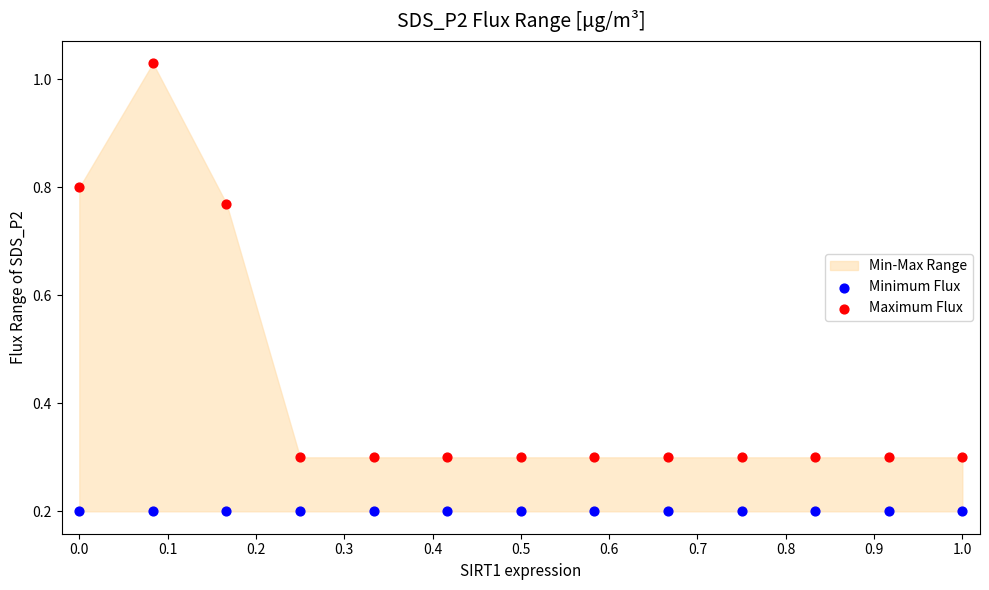

Which series contains the lowest Y value?

Minimum Flux